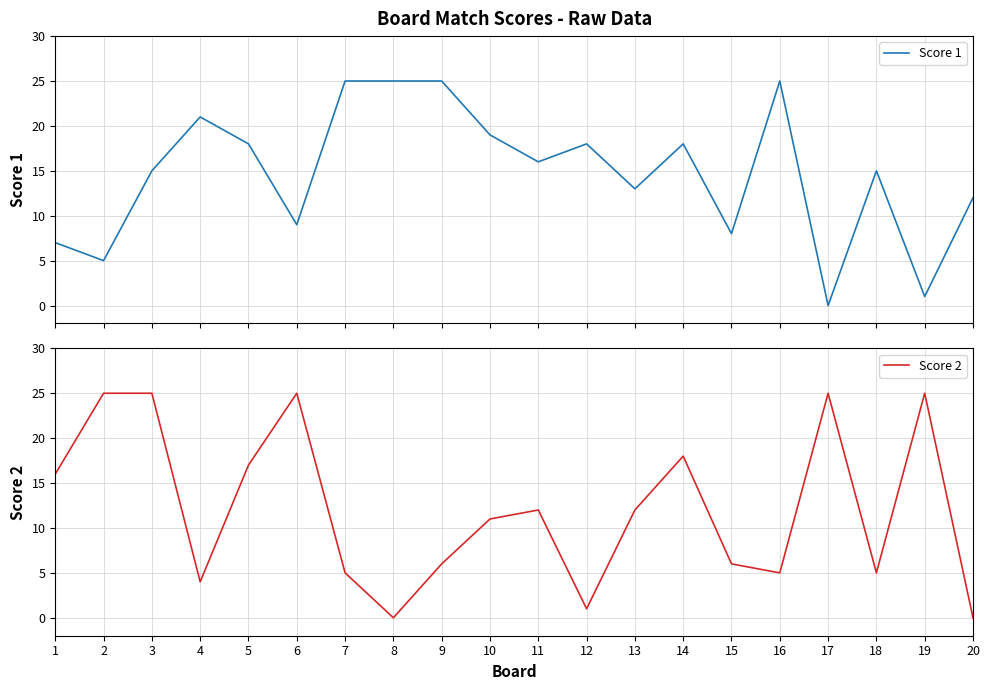

Where do Score 2 and Score 1 first cross each other?

3 and 4